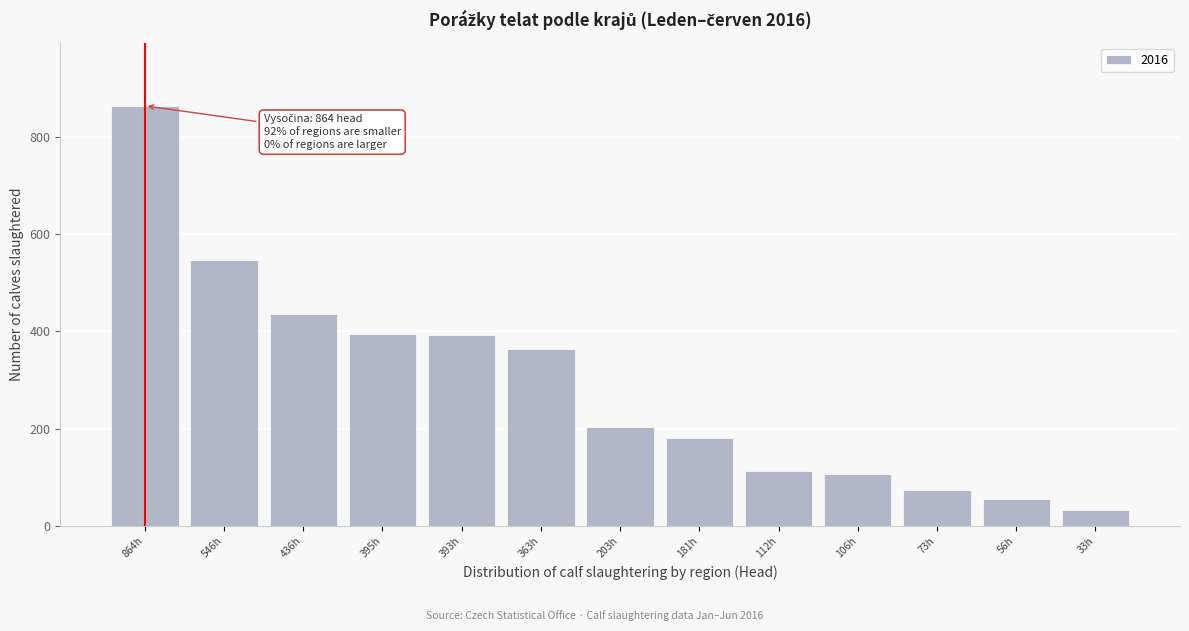

Which category has the highest value across all series?

864h